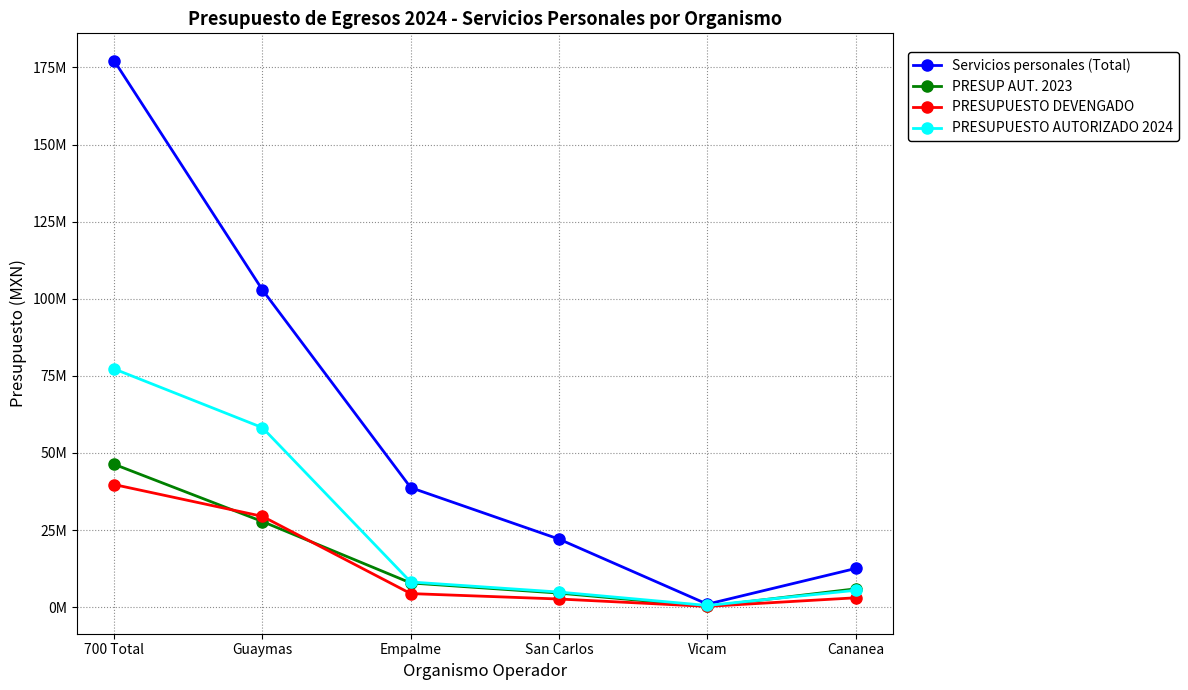

True or false: Servicios personales (Total) and PRESUPUESTO DEVENGADO intersect in this chart.

False